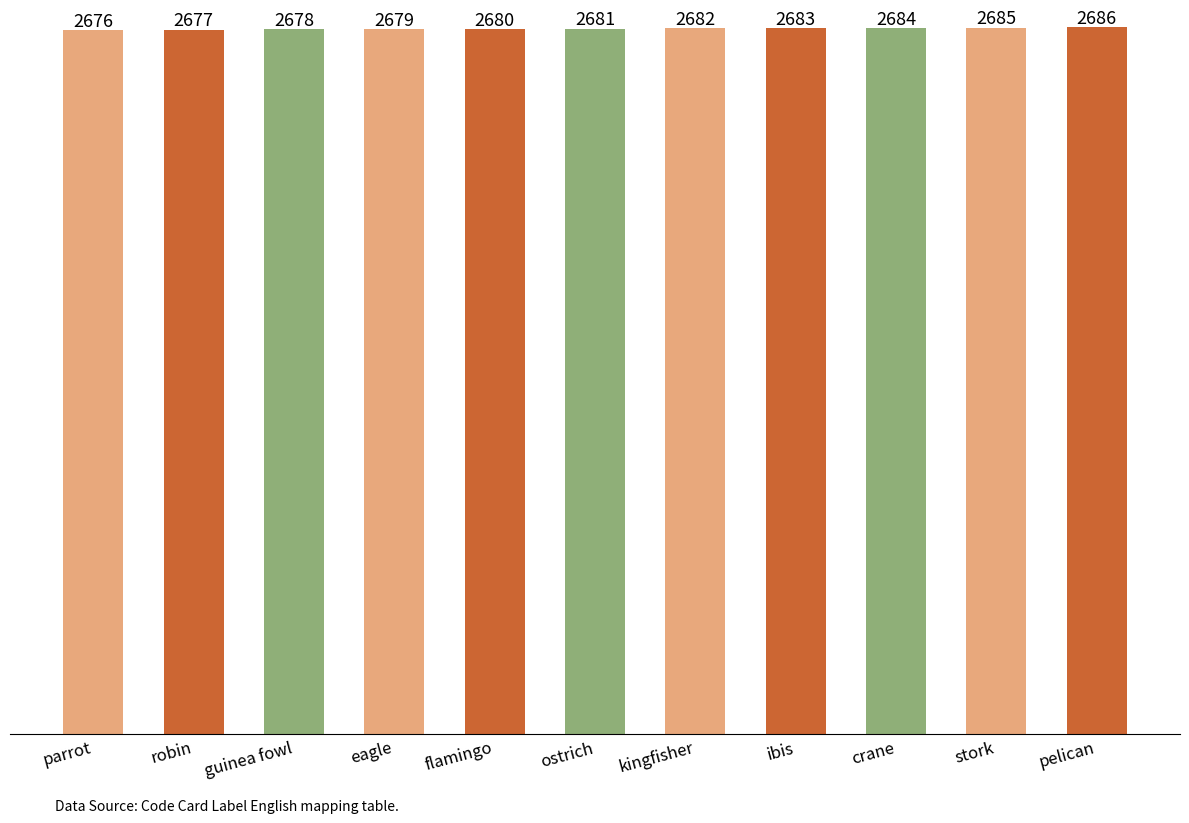

Are the bars horizontal?

No